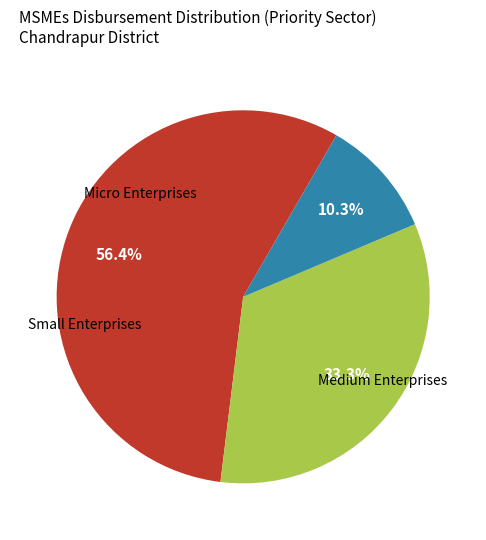

Does any single category account for the majority?

Yes